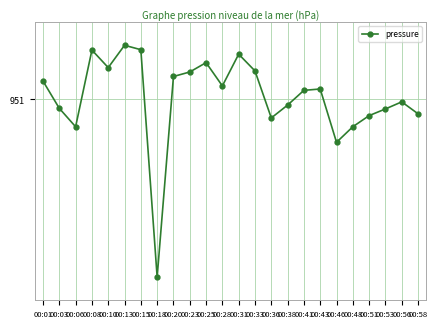

Does the chart have visible grid lines?

Yes